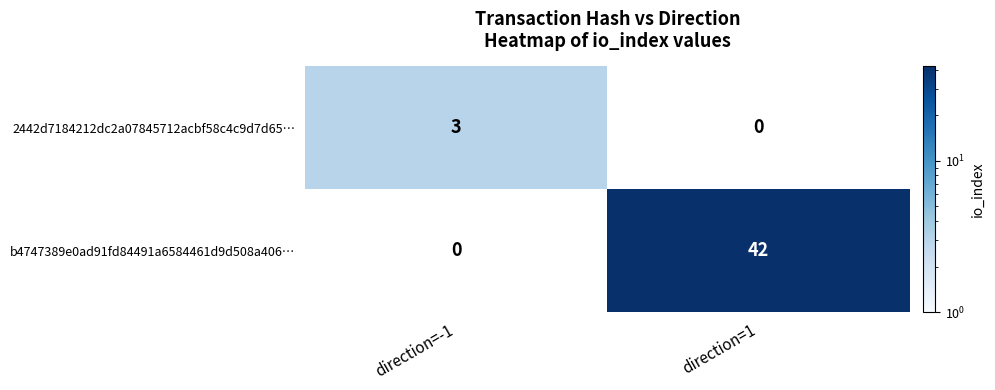

How many values in b4747389e0ad91fd84491a6584461d9d508a406… are above zero?

1